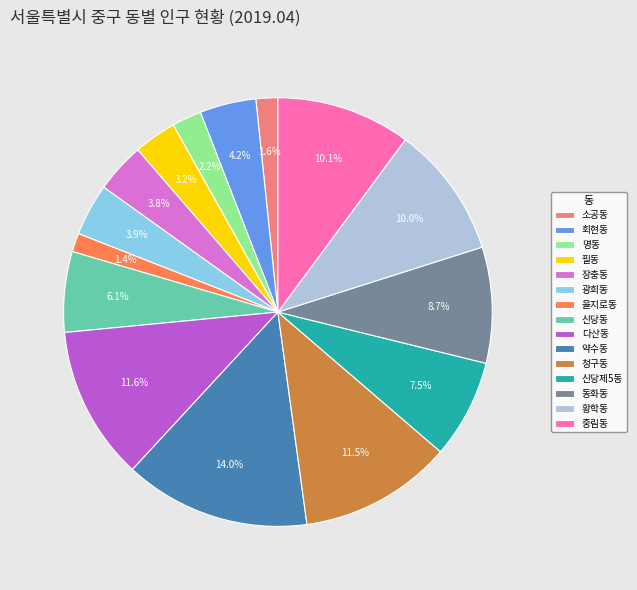

To the nearest percent, what is the difference between the 청구동 and 광희동 slice percentages?

8%